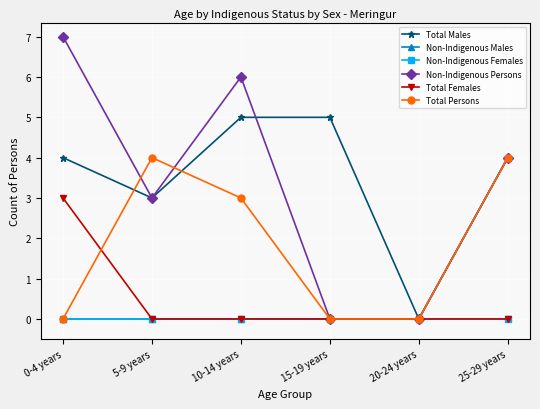

Reading right to left, transcribe all the data shown in this chart.

Total Males: 4	0	5	5	3	4
Non-Indigenous Males: 4	0	0	0	0	0
Non-Indigenous Females: 0	0	0	0	0	0
Non-Indigenous Persons: 4	0	0	6	3	7
Total Females: 0	0	0	0	0	3
Total Persons: 4	0	0	3	4	0